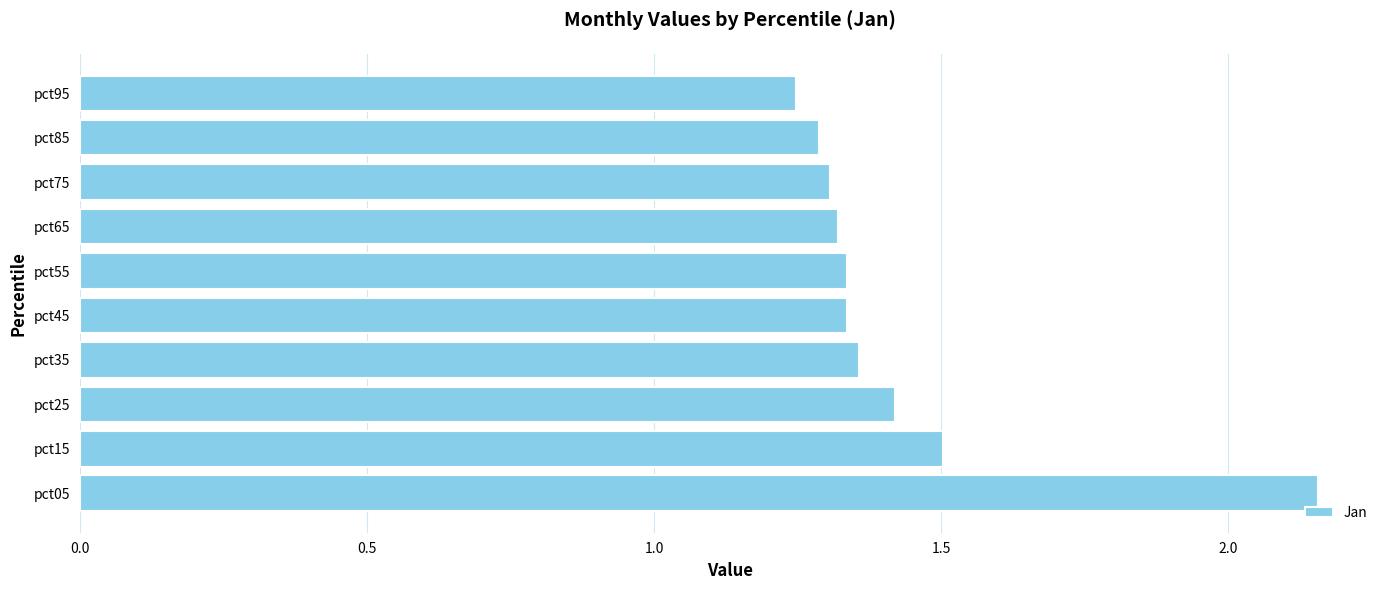

How many bars are there in total?

10